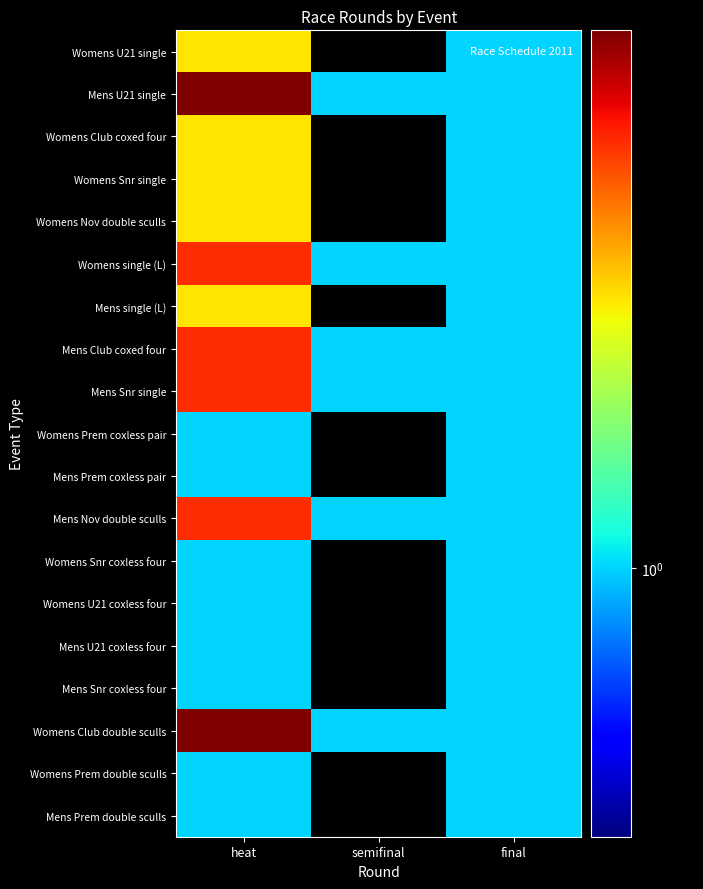

What is the average value of the Mens Snr single series?

1.7